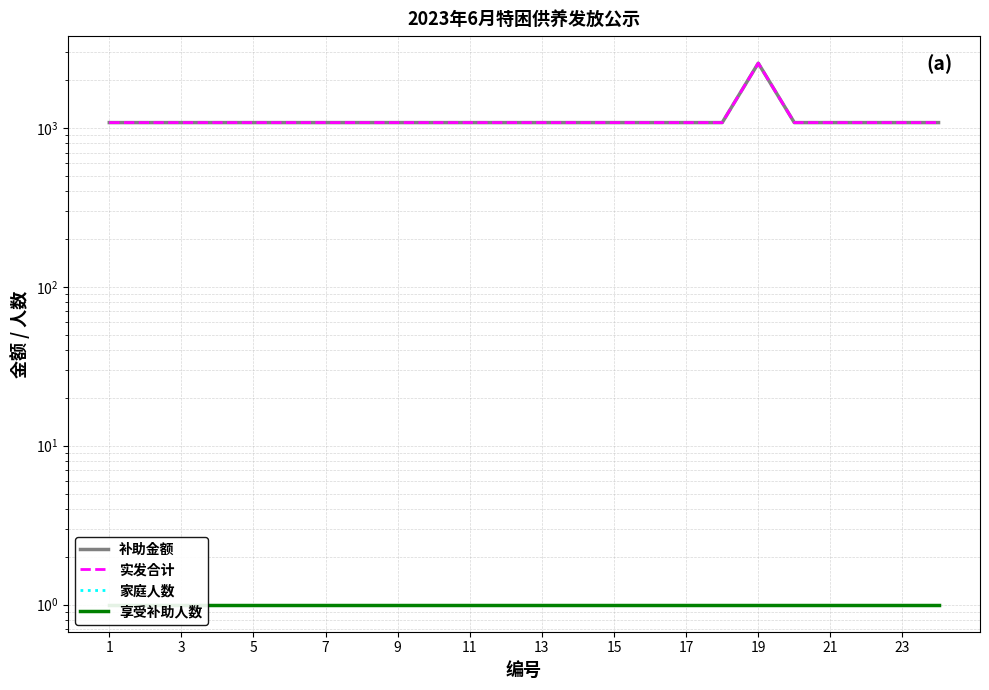

What is the value of the 实发合计 point at the 19th from the left?

2554